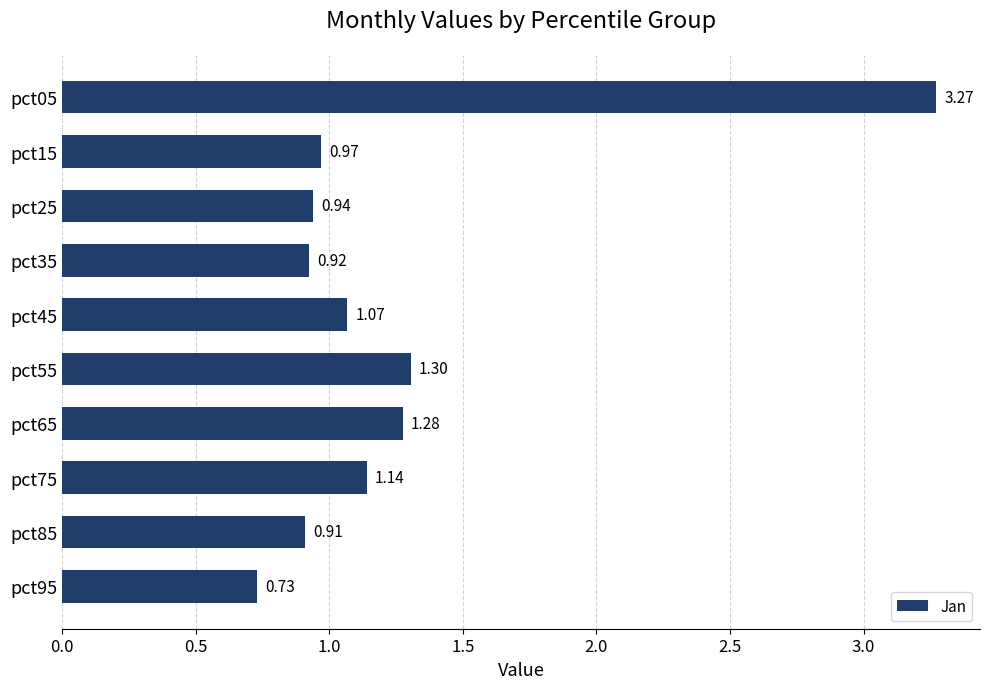

List the labels in order of value, smallest first.

pct95, pct85, pct35, pct25, pct15, pct45, pct75, pct65, pct55, pct05